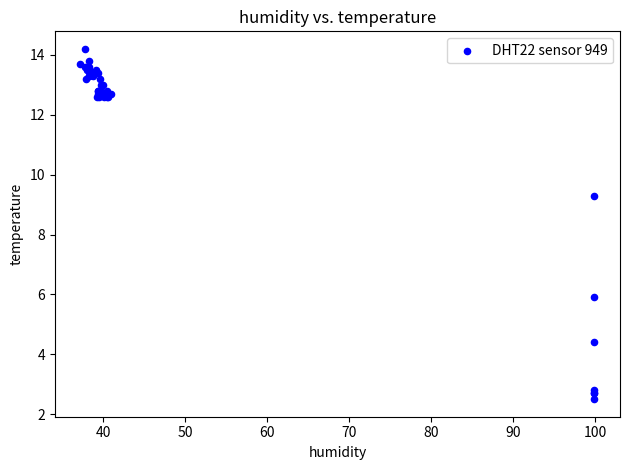

What Y value in the scatter plot is closest to 8?

9.3